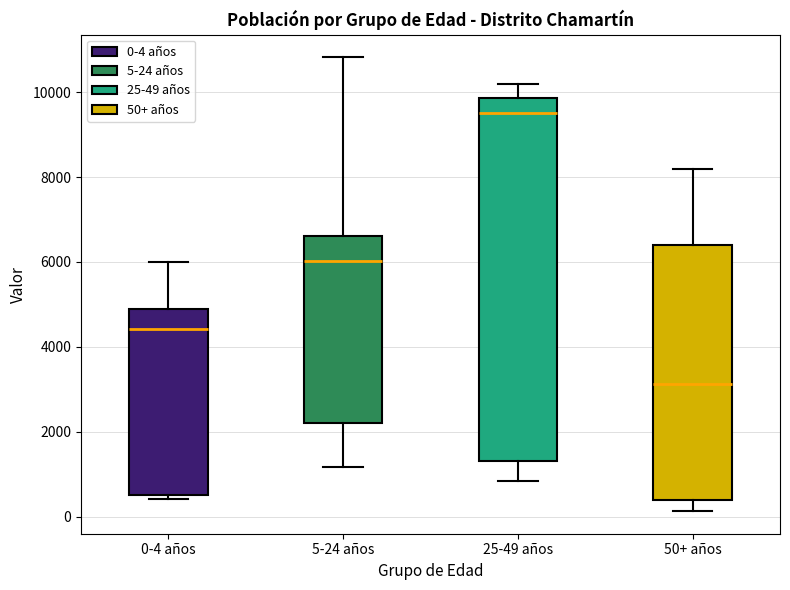

Which box's median line is the lowest?

50+ años